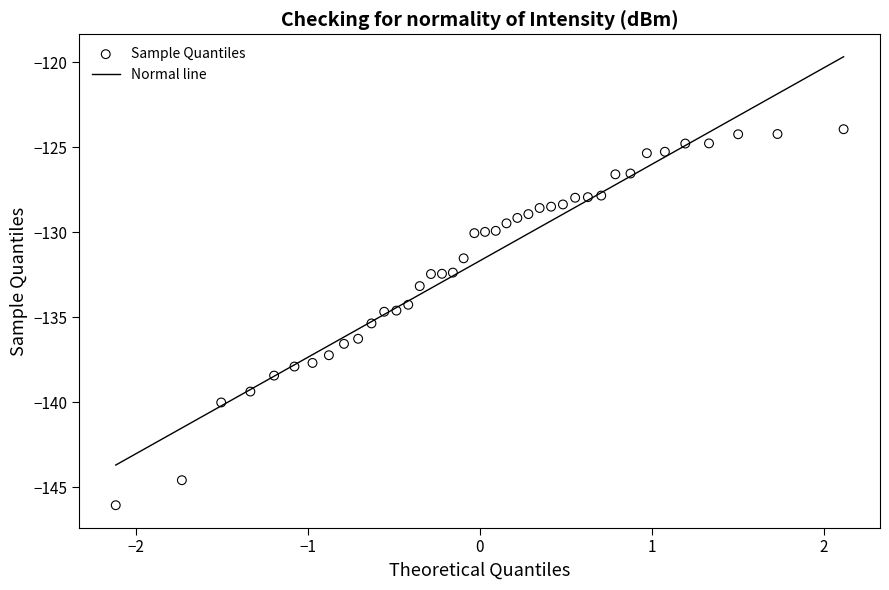

What is the range of Y values (max minus min)?

22.1